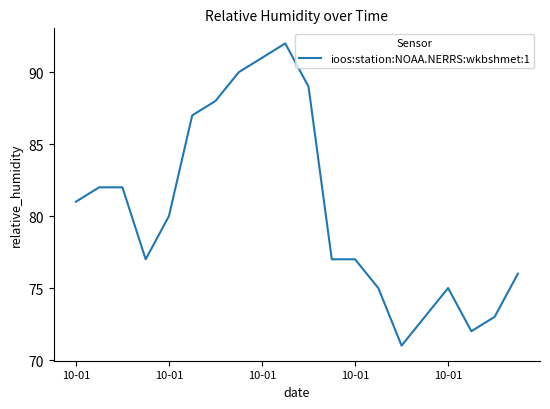

What is the maximum value shown in the chart?

92